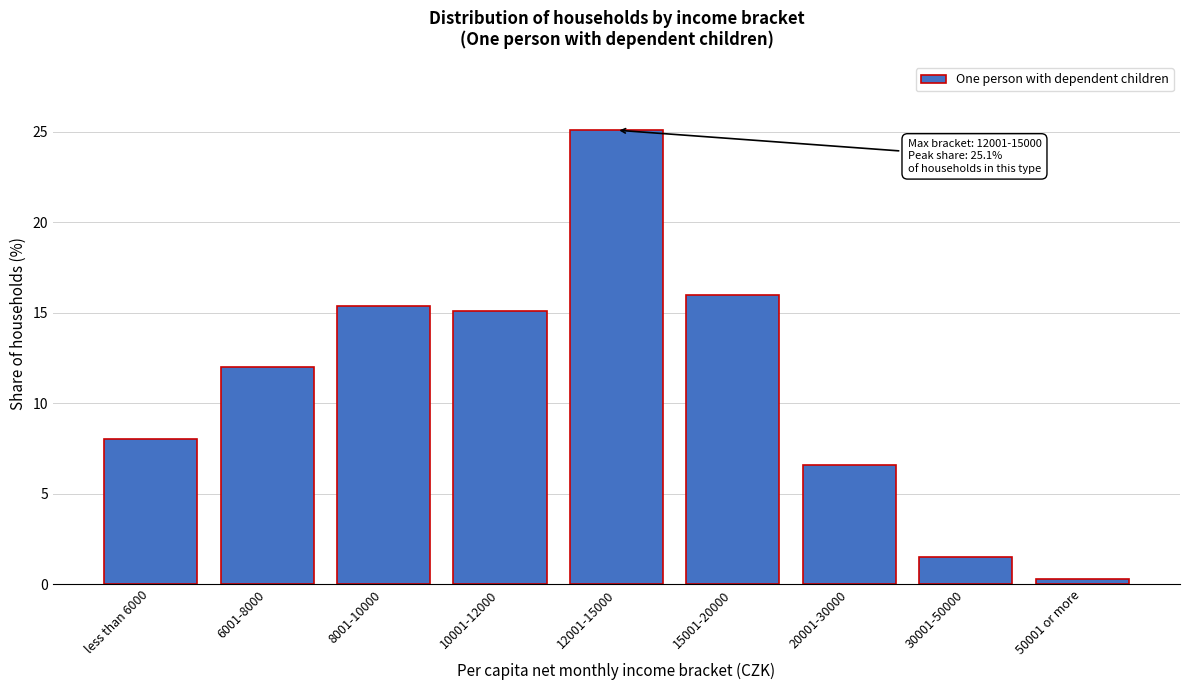

Reading right to left, what are all the values shown in this chart?

0.3	1.5	6.6	16.0	25.1	15.1	15.4	12.0	8.0